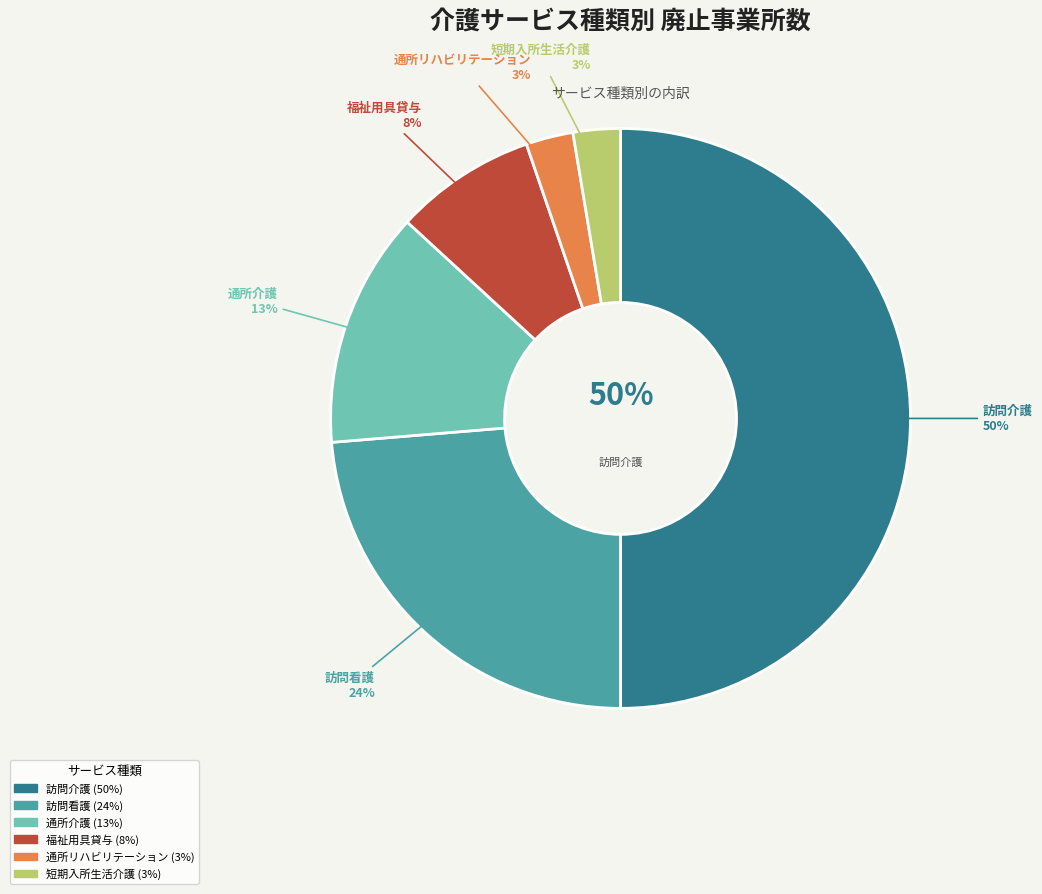

How many slices are in this pie chart?

6